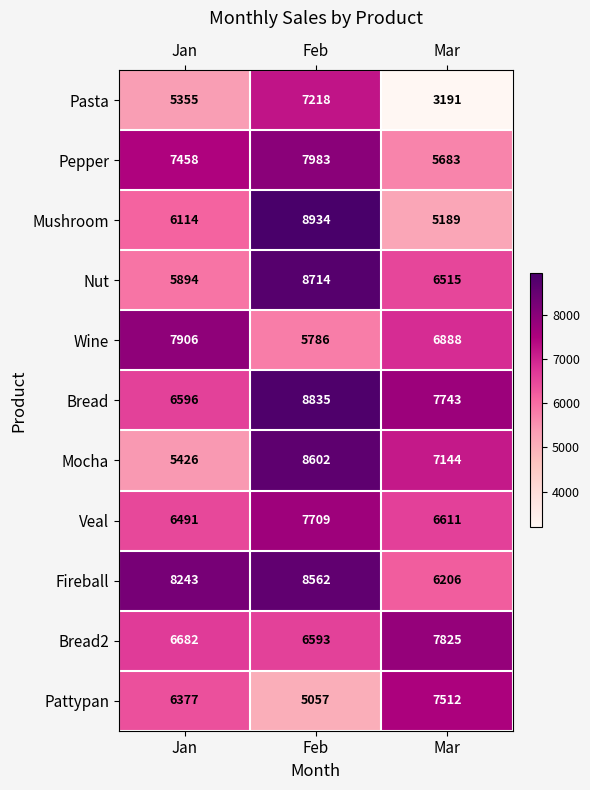

What is the difference between the Veal values at Feb and Jan?

1218